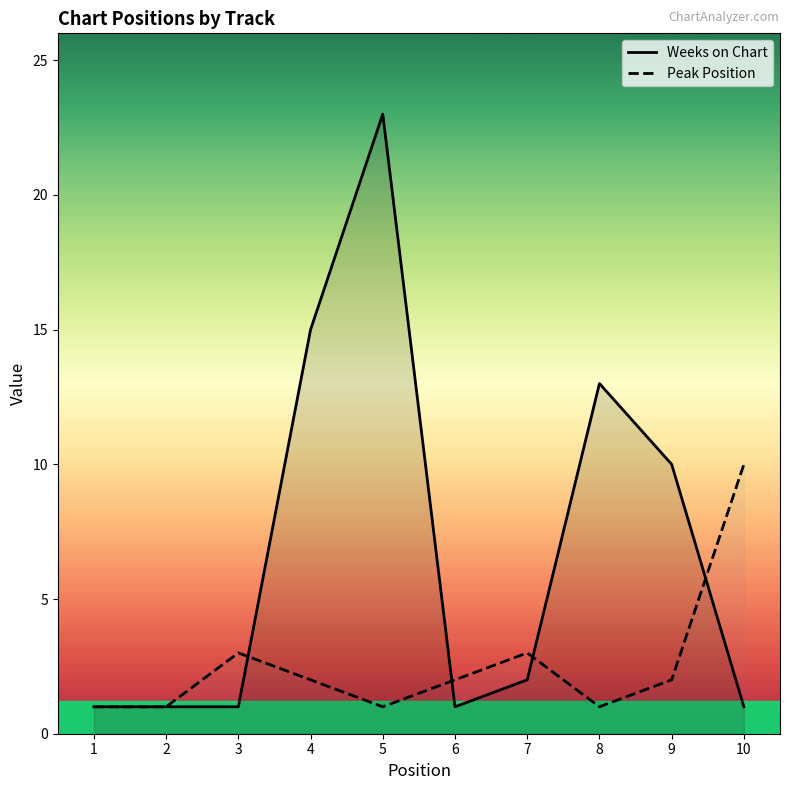

Read the Peak Position value at 8.

1